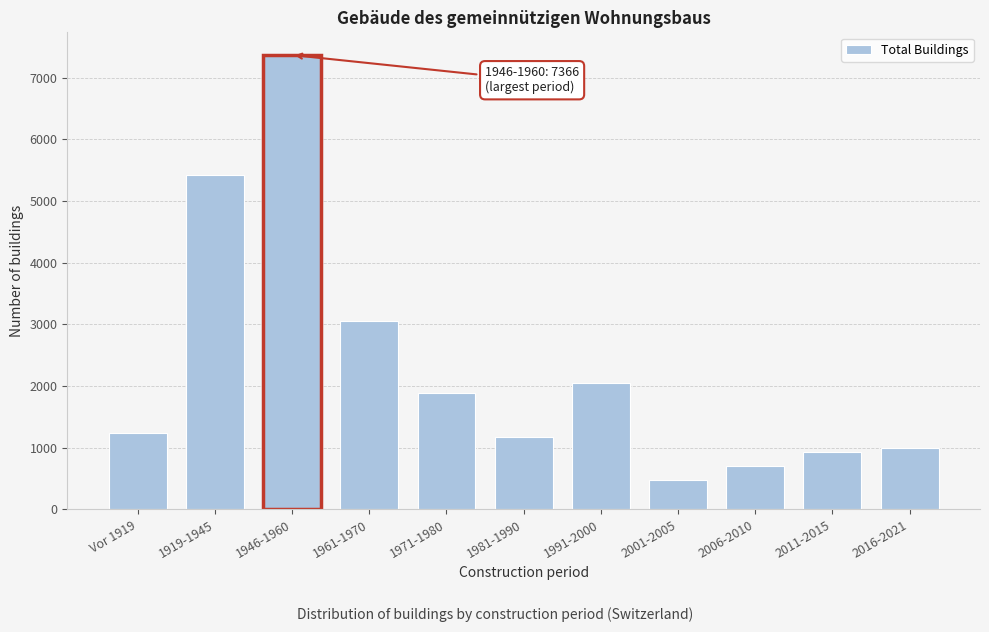

Reading left to right, what are all the values shown in this chart?

Vor 1919=1238	1919-1945=5423	1946-1960=7366	1961-1970=3052	1971-1980=1887	1981-1990=1172	1991-2000=2046	2001-2005=479	2006-2010=702	2011-2015=927	2016-2021=990